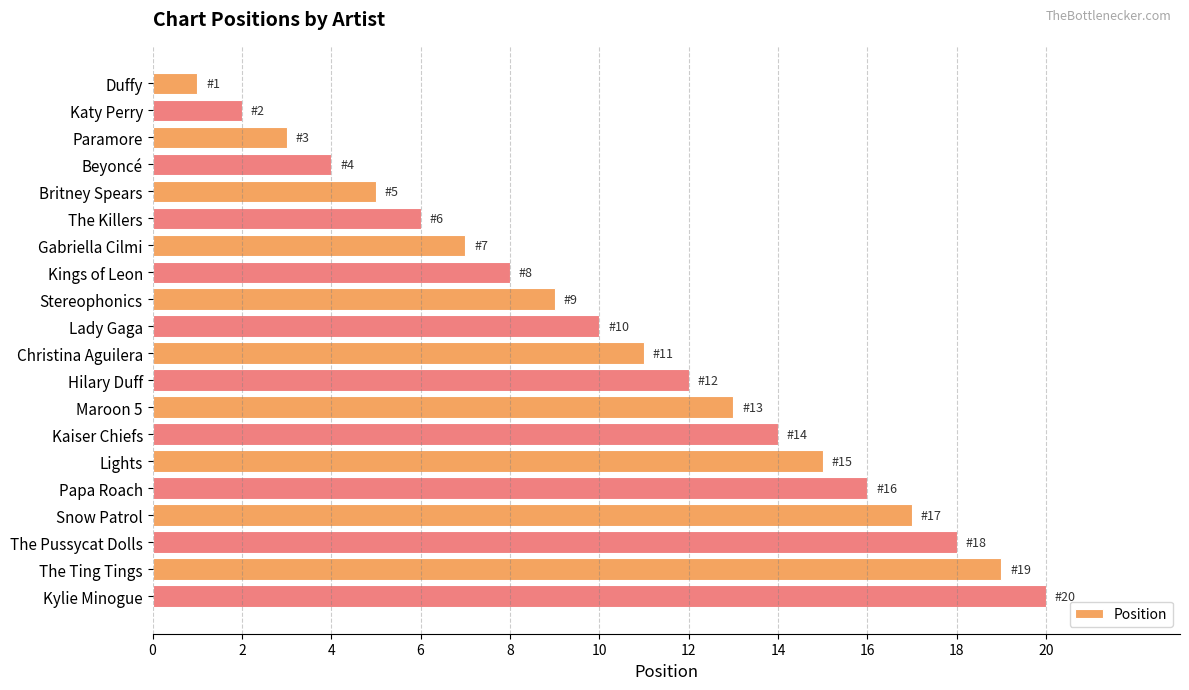

What is the greatest value displayed?

20